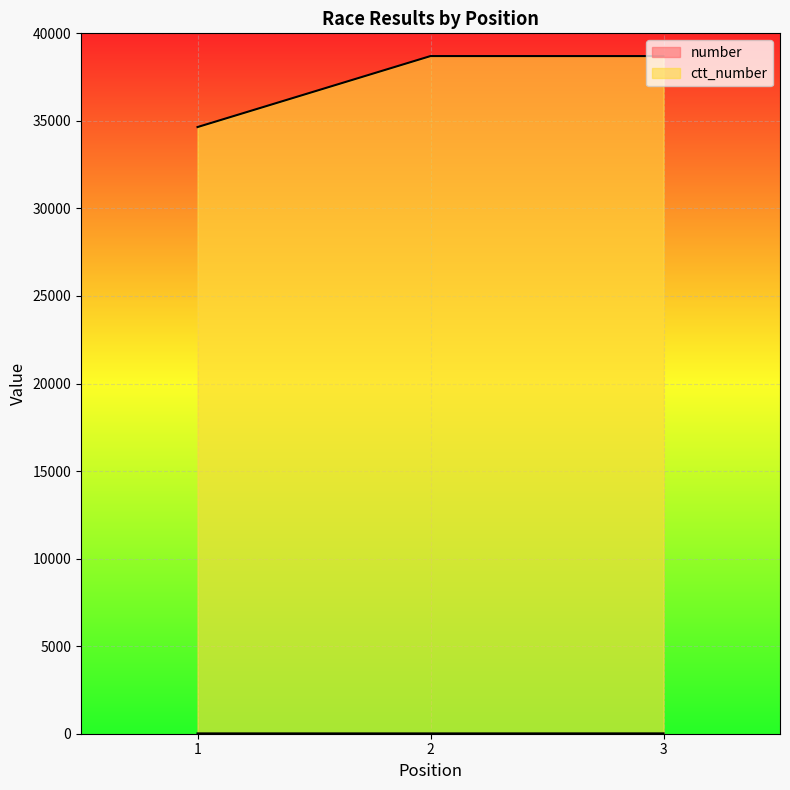

Rank the categories by ctt_number value from lowest to highest.

1, 3, 2